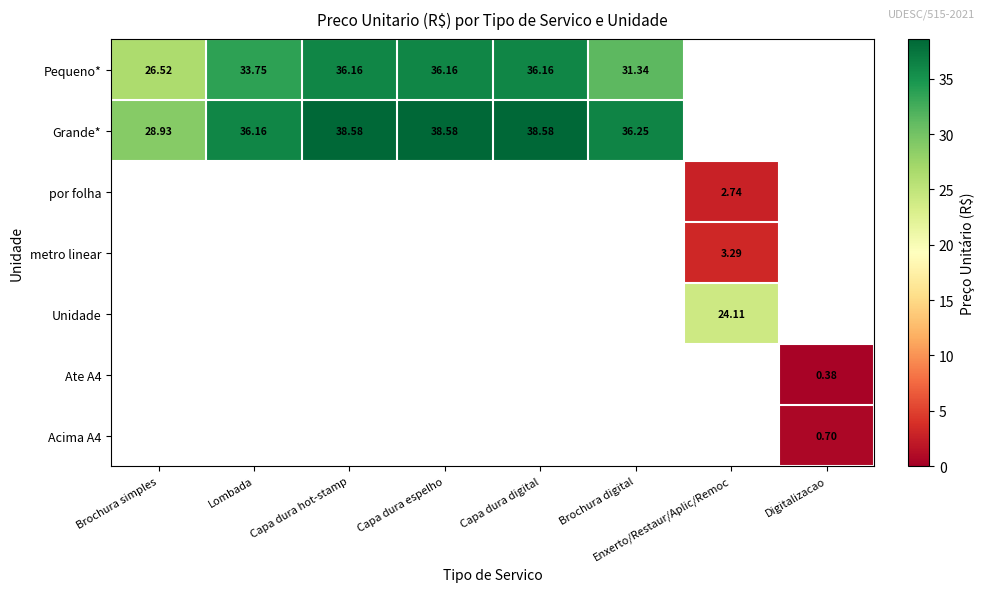

Is the value of Pequeno* at Brochura simples greater than the value of Grande* at Lombada?

No